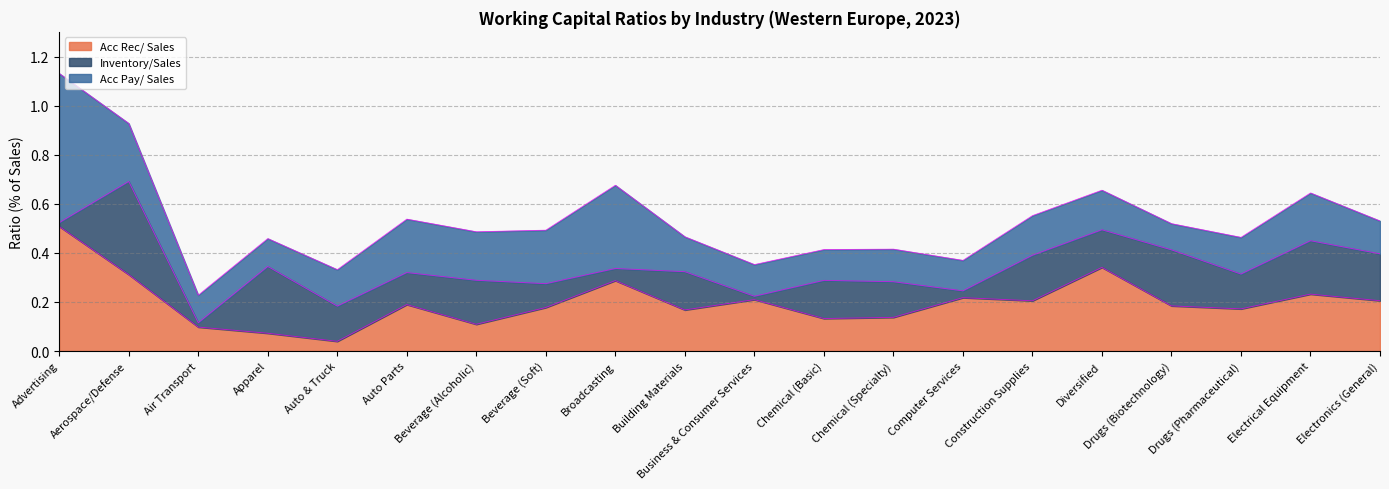

True or false: Acc Pay/ Sales and Acc Rec/ Sales cross at least once.

True